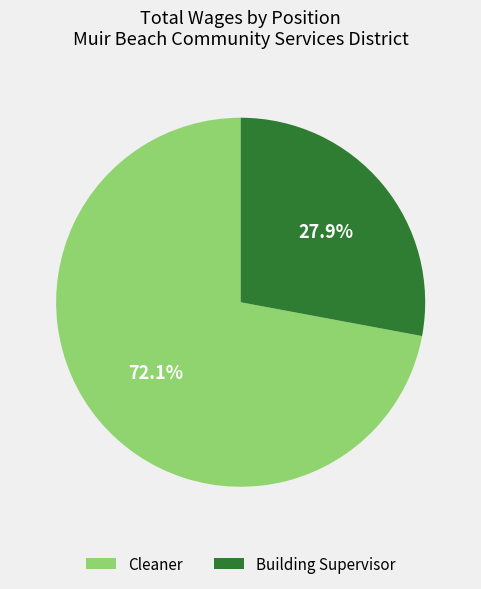

Which slice is the smallest?

Building Supervisor